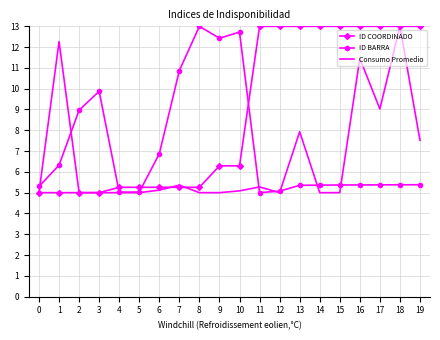

What is the sum of all ID COORDINADO values?

175.9